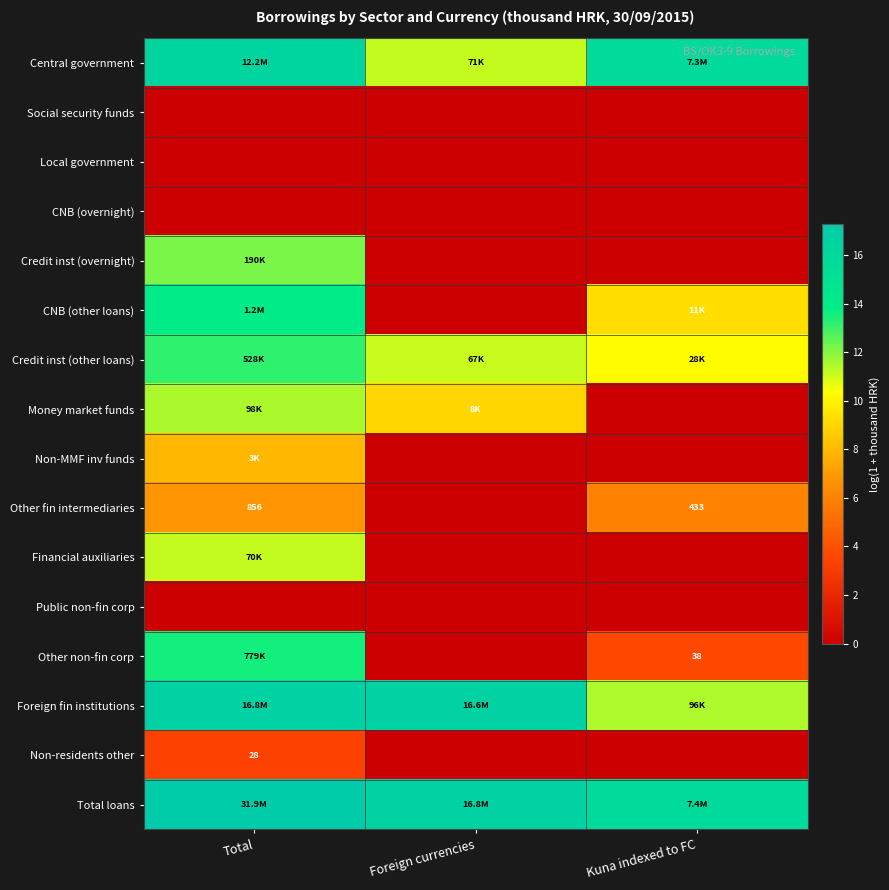

What is the total value across all series at Total?

143.8